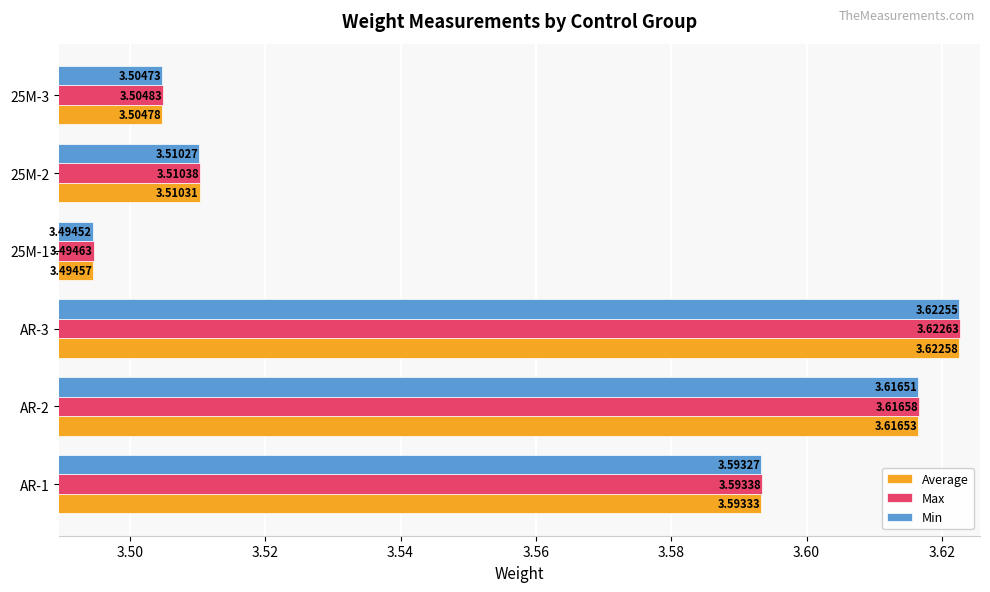

What is the sum of the Min values at AR-1 and 25M-1?

7.1